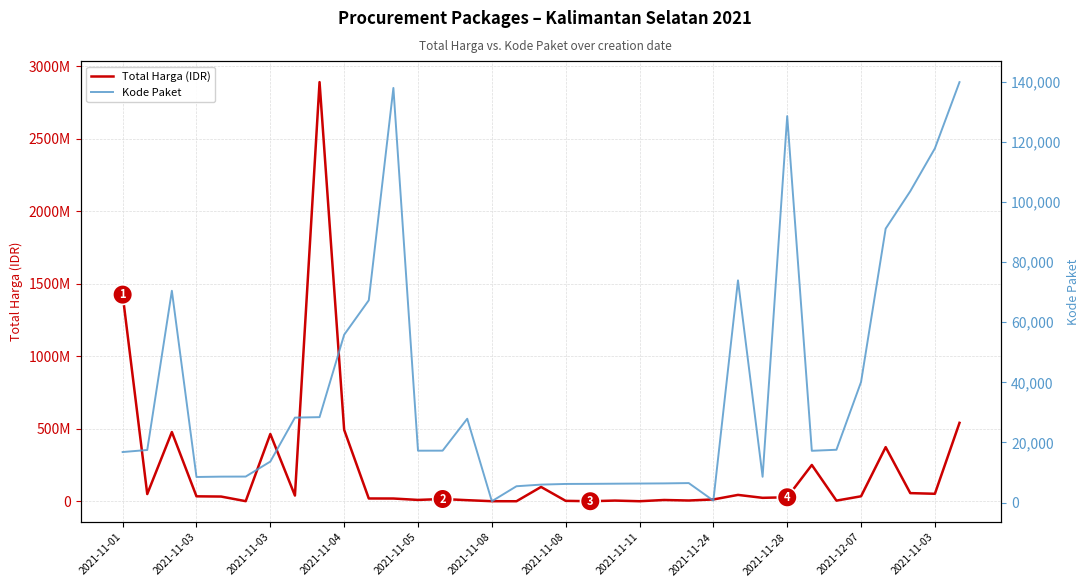

What is the value of the Kode Paket point at the 6th from the left?

8668